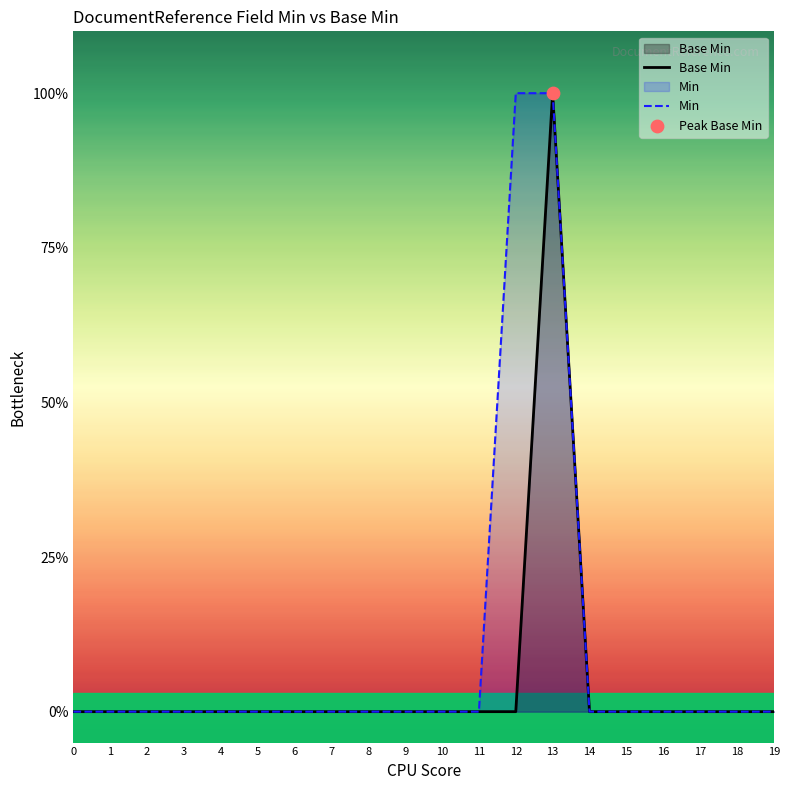

Which series has the largest Y range (max minus min)?

Base Min